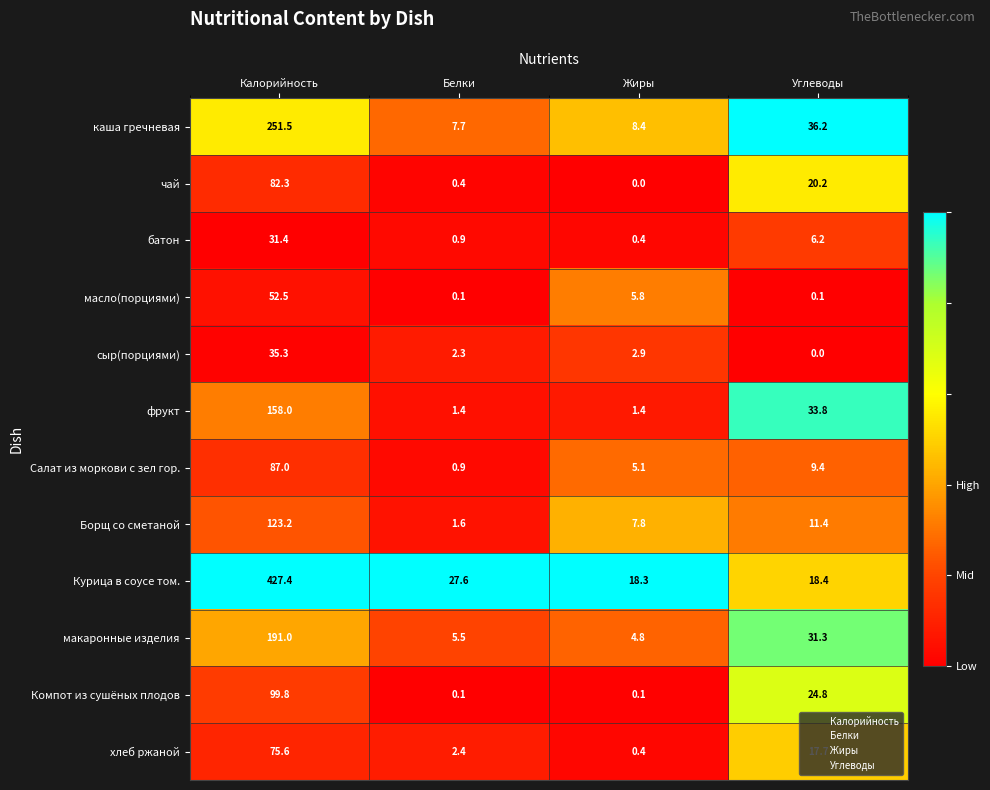

Between Белки and Углеводы, which series saw the biggest shift?

фрукт